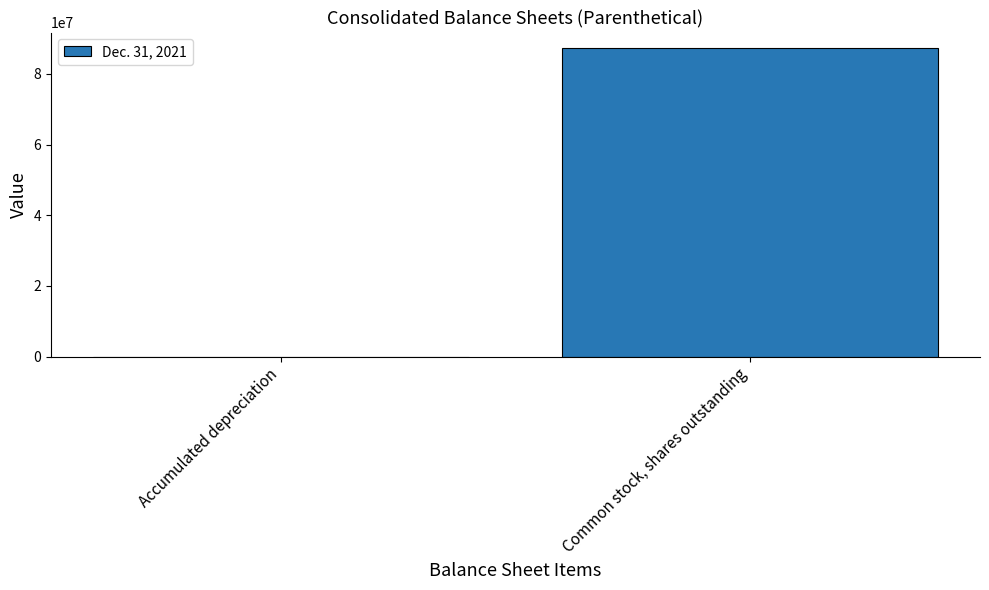

At which label is the value closest to 43682658?

Accumulated depreciation